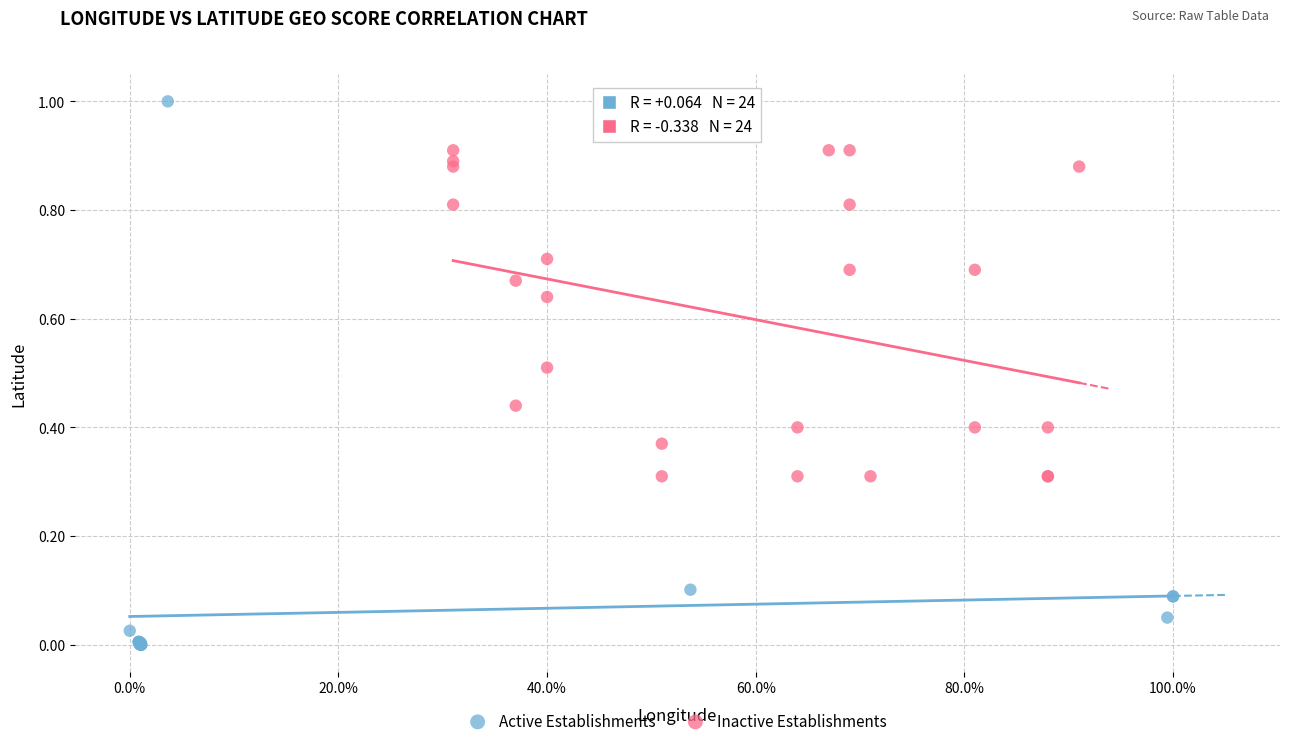

Which series reaches the maximum Y coordinate?

Active Establishments